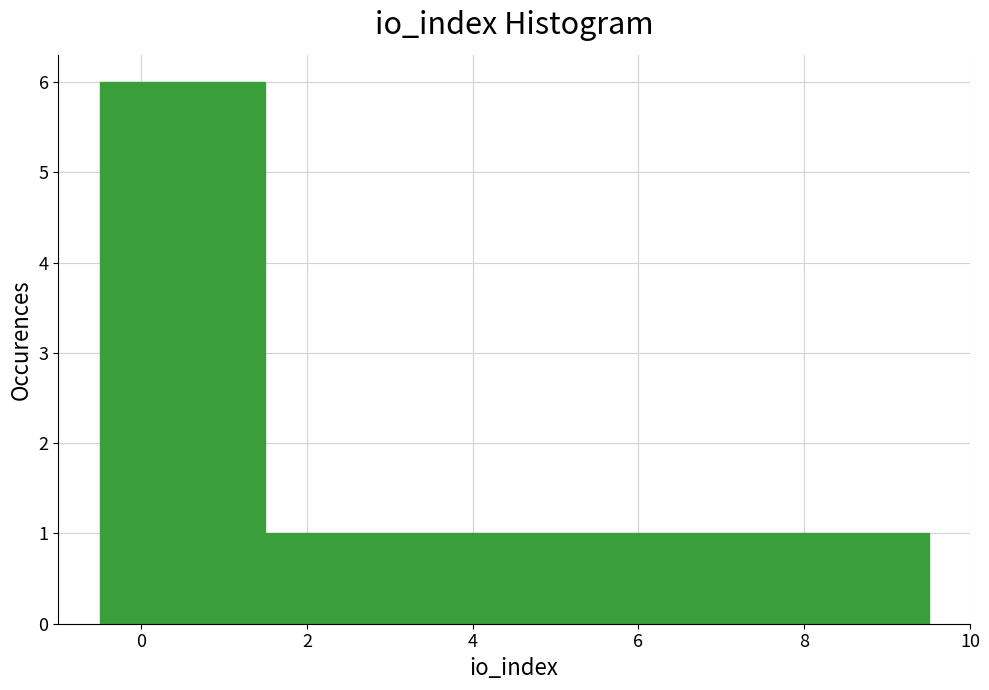

How tall is the bar that spans 6.5 to 7.5 on the x-axis? Neither the bar edges nor the heights are printed on the chart, so give them approximately, as read against the axes.

1